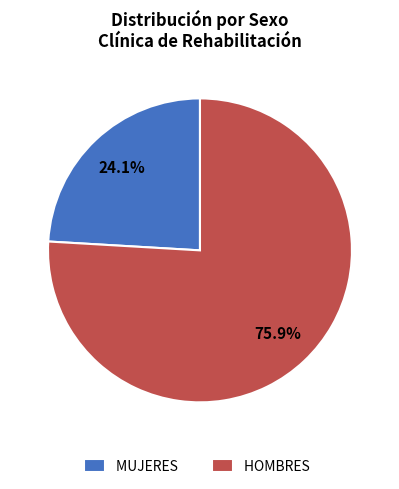

The HOMBRES slice represents 76% of the pie. True or false?

True